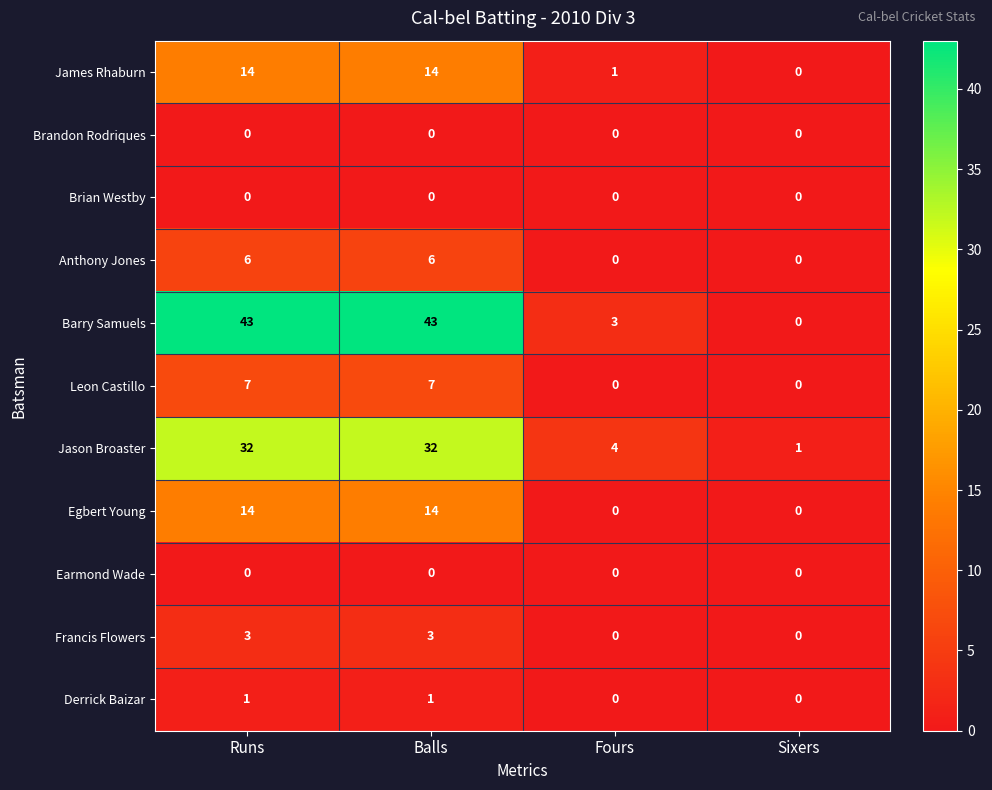

Count the number of categories in the chart.

4